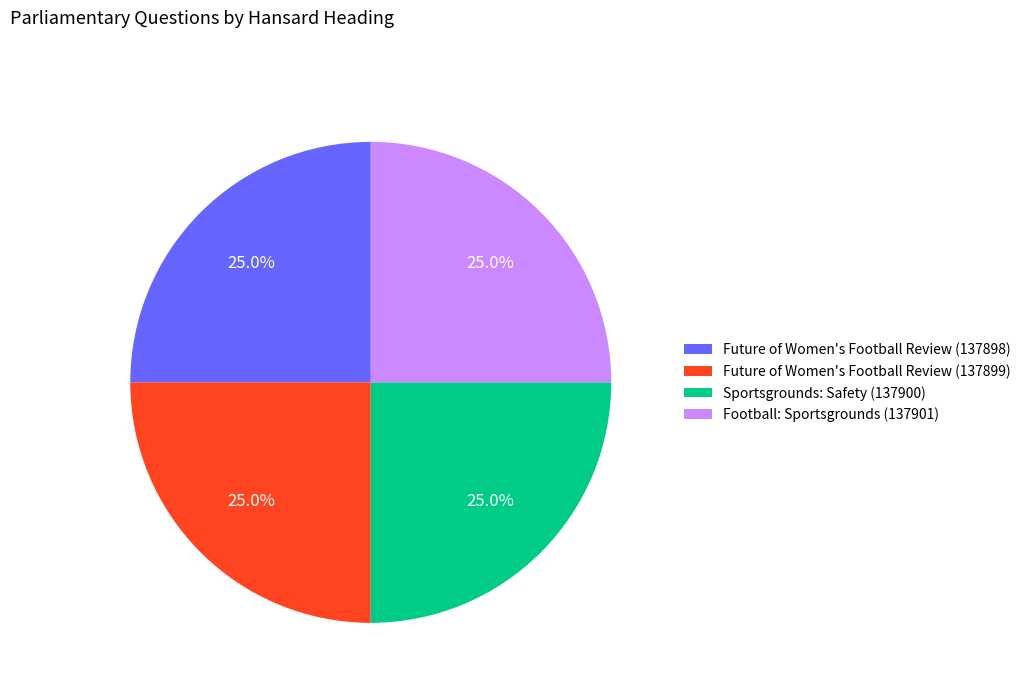

Does Football: Sportsgrounds (137901) account for over 50% of the chart?

No